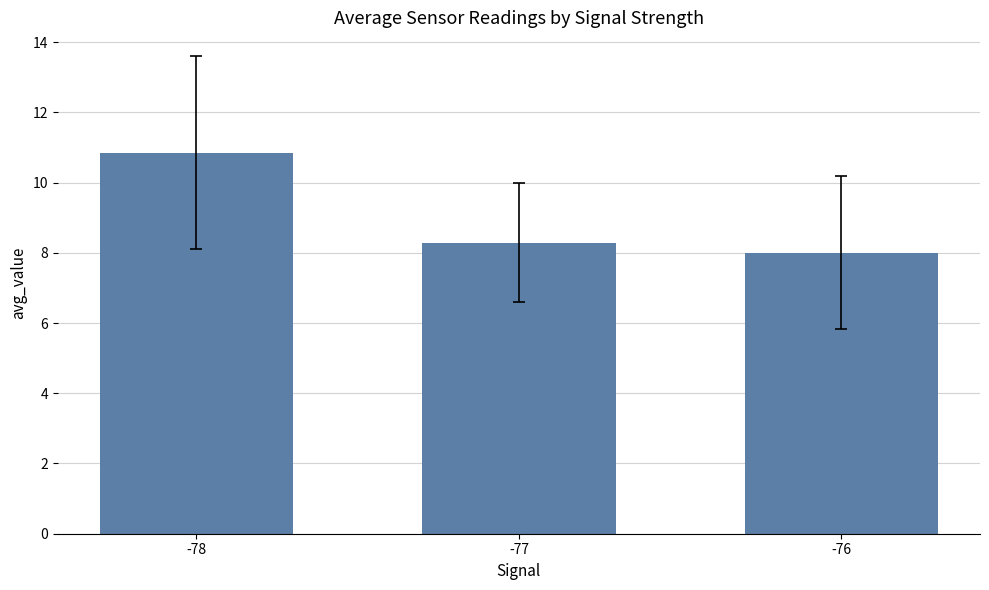

How many bars are there in total?

3